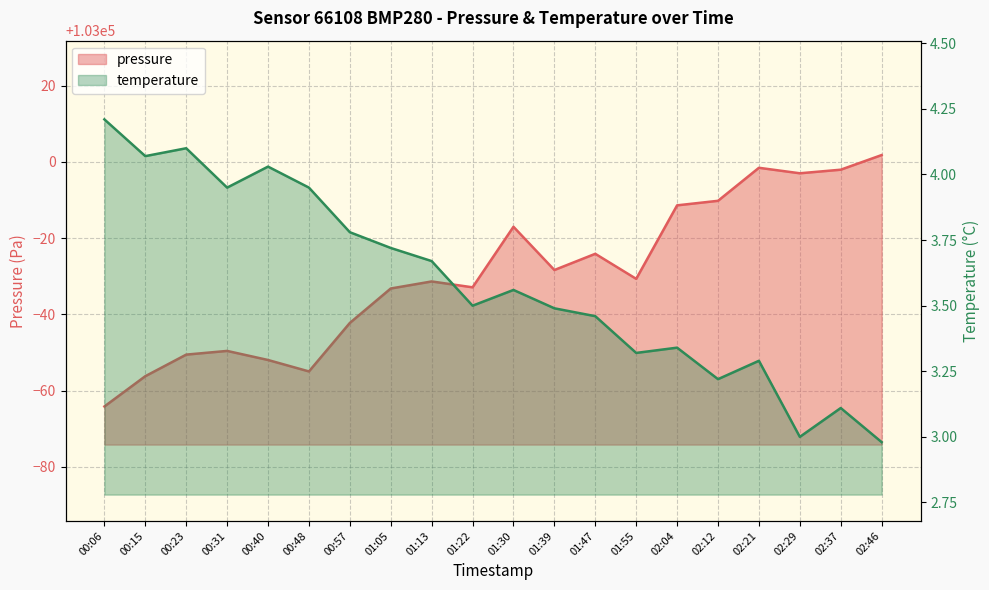

What is the lowest value of the pressure series?

102935.8